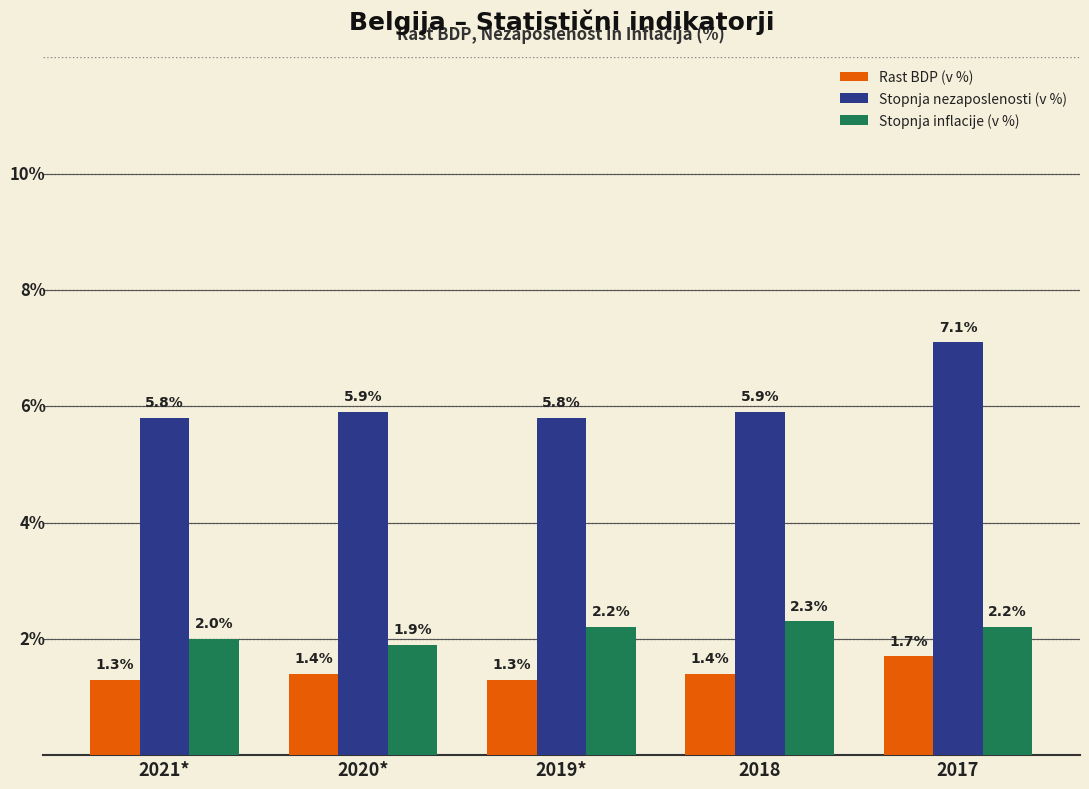

Which series has the widest spread of values?

Stopnja nezaposlenosti (v %)